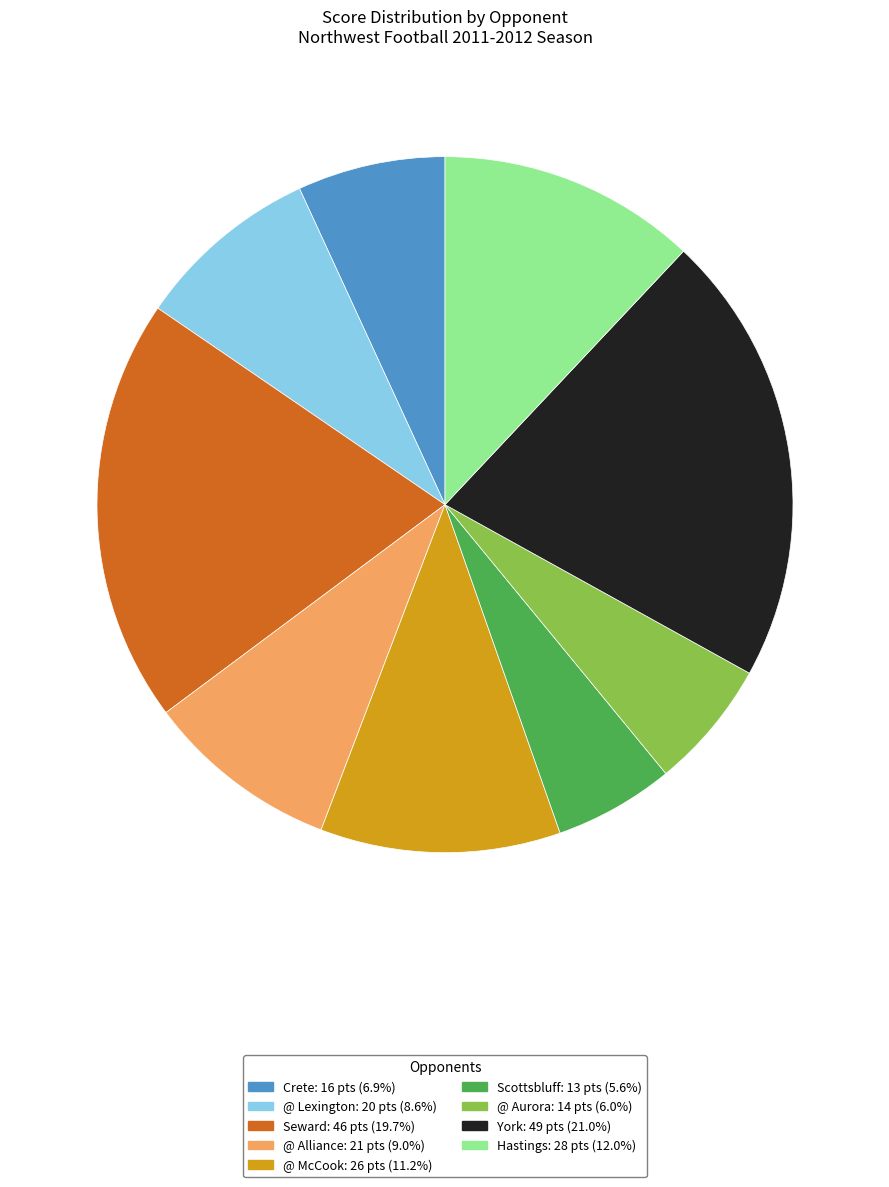

Between Hastings and York, which is larger?

York